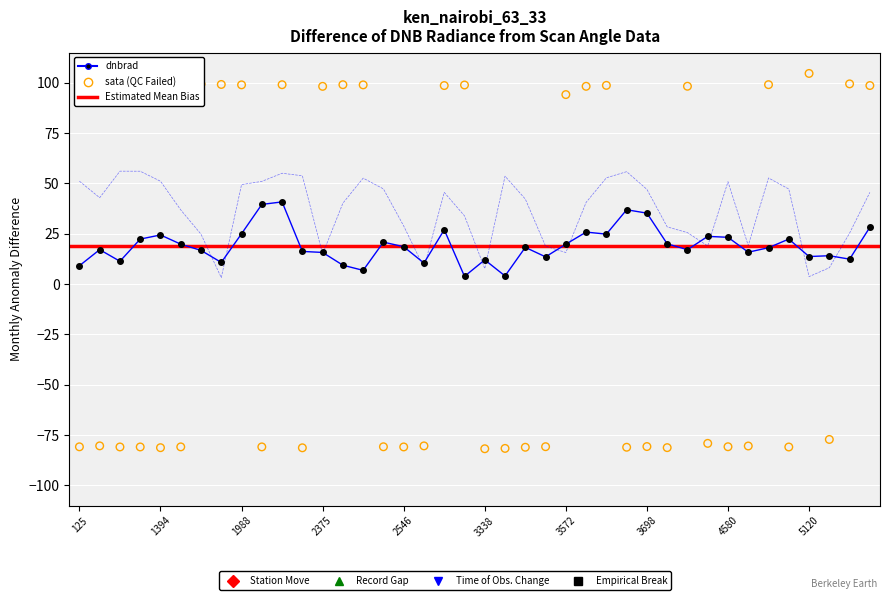

Is the value of scan_angle at 125 greater than the value of dnbrad at 3545?

Yes